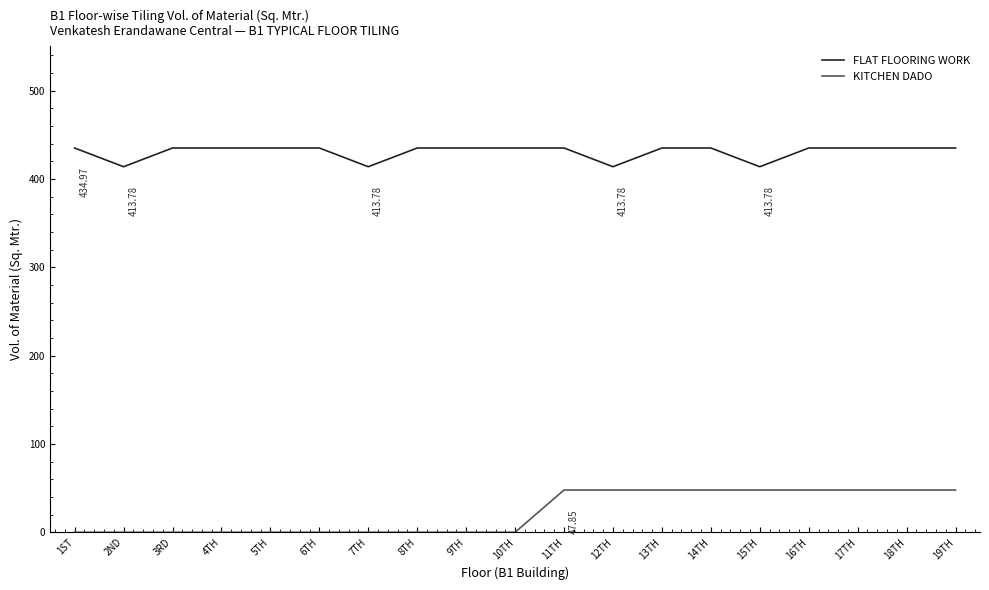

What is the difference between the second highest and minimum values in the FLAT FLOORING WORK series?

21.2